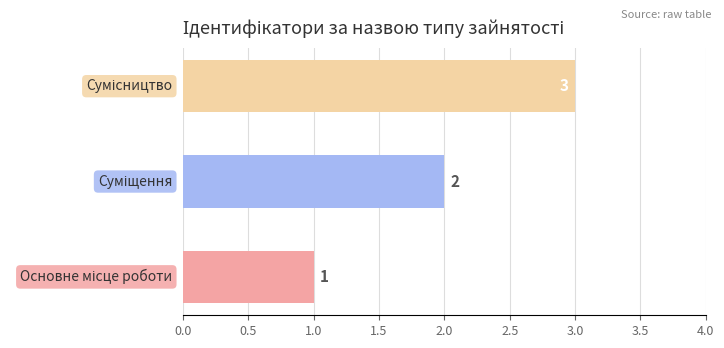

What is the average value?

2